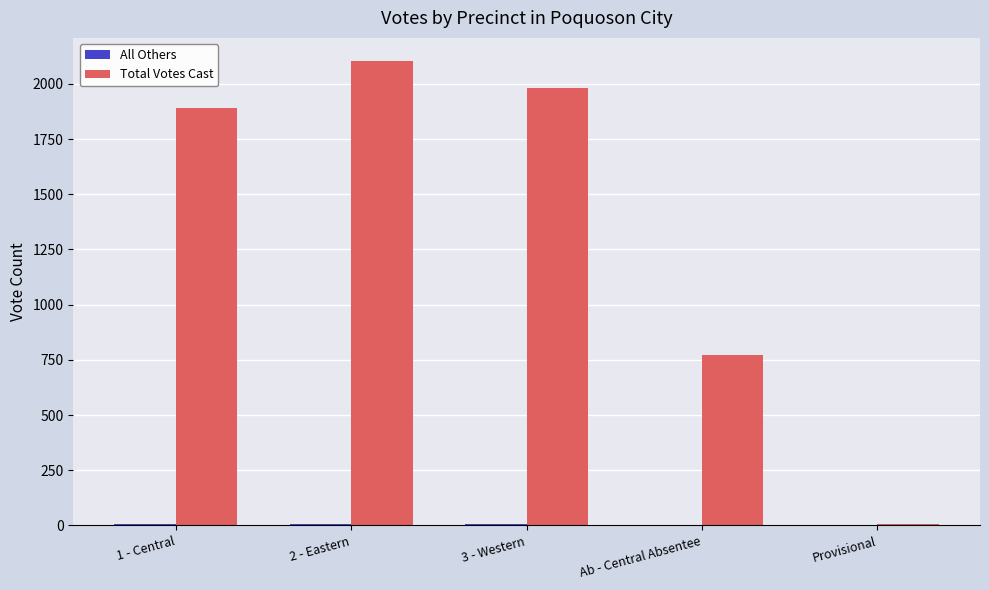

Is it true that Total Votes Cast equals 158 at Ab - Central Absentee?

False